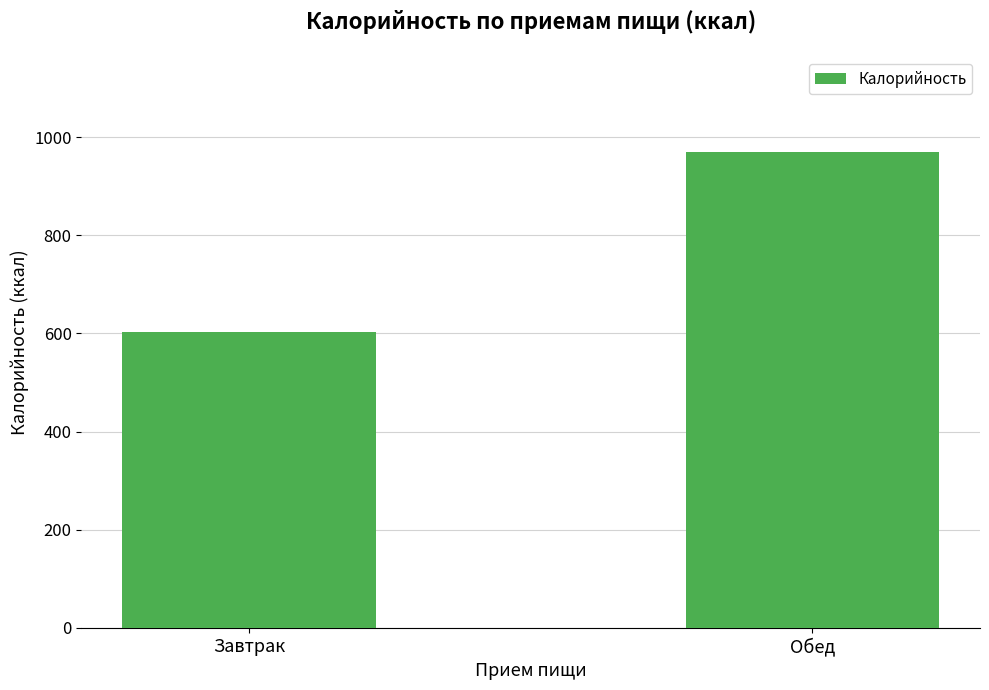

What is the difference between the maximum and minimum values?

368